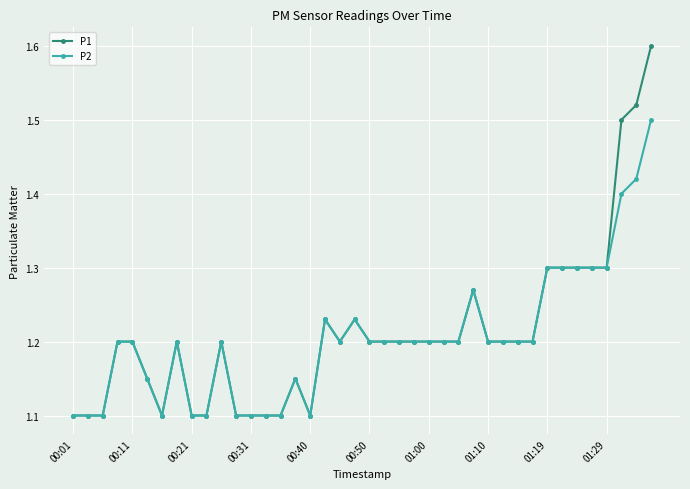

Count the P2 values in the range 1 to 2.

40